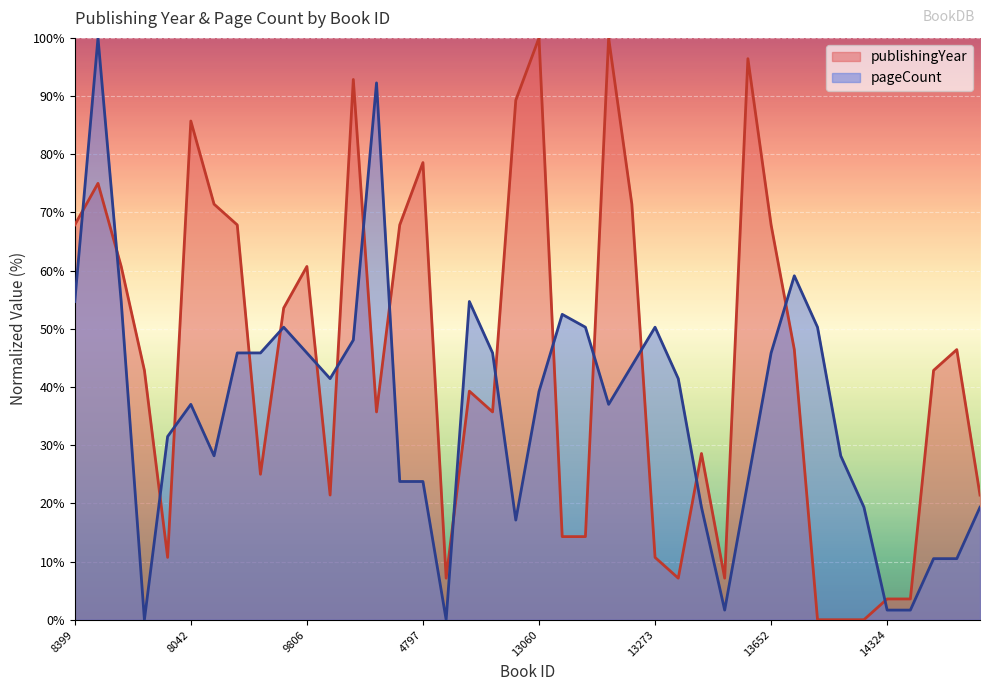

Reading left to right, extract all data points from this chart.

67.9	75.0	60.7	42.9	10.7	85.7	71.4	67.9	25.0	53.6	60.7	21.4	92.9	35.7	67.9	78.6	7.1	39.3	35.7	89.3	100.0	14.3	14.3	100.0	71.4	10.7	7.1	28.6	7.1	96.4	67.9	46.4	0.0	0.0	0.0	3.6	3.6	42.9	46.4	21.4